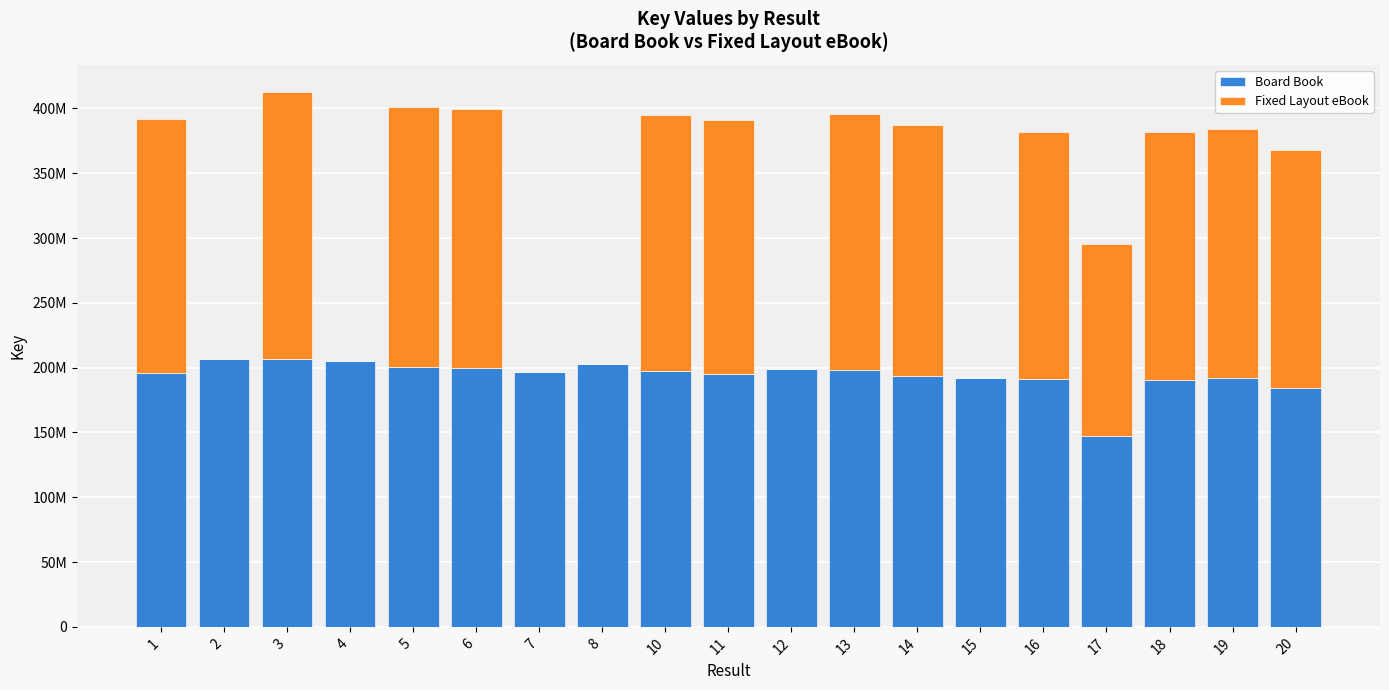

What are all the series names shown in the legend?

Board Book, Fixed Layout eBook